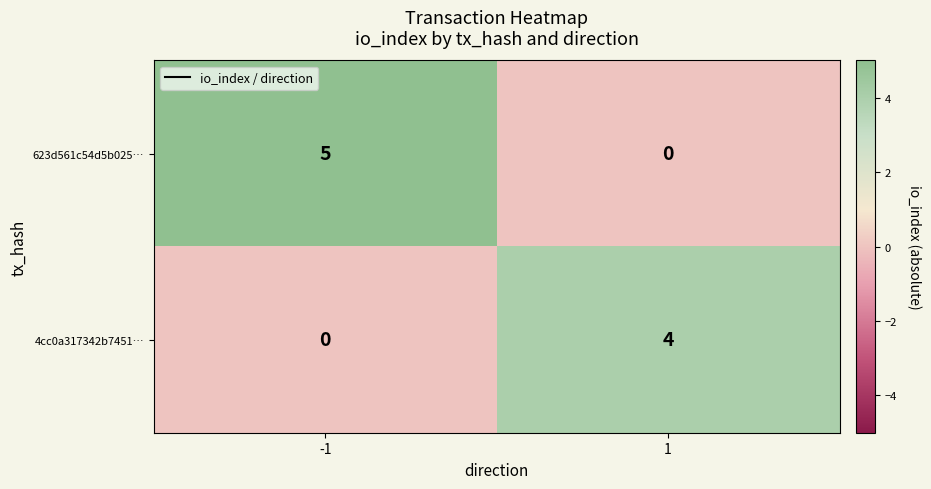

Which series has the widest spread of values?

623d561c54d5b025…